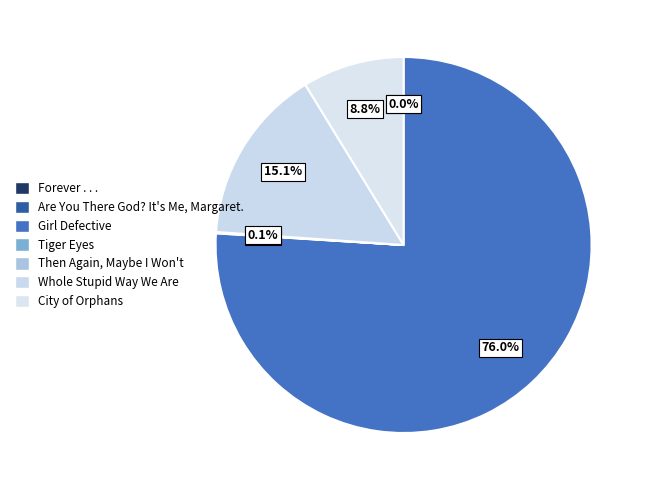

To the nearest percent, what percentage of the pie is Girl Defective?

76%